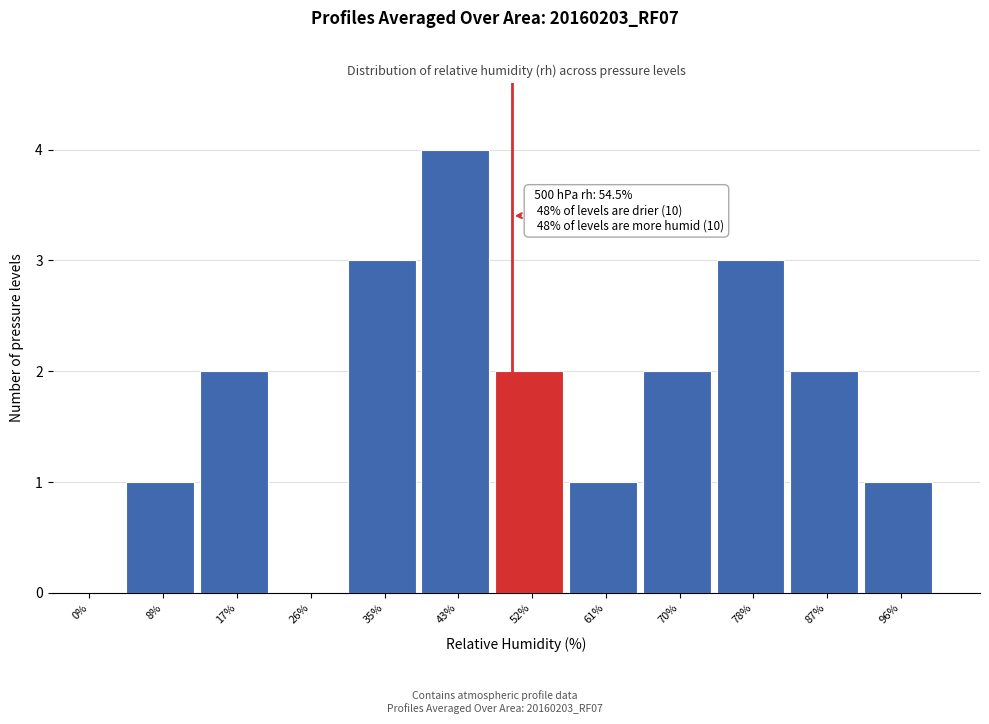

Reading left to right, transcribe all the data shown in this chart.

0%=0	8%=1	17%=2	26%=0	35%=3	43%=4	52%=2	61%=1	70%=2	78%=3	87%=2	96%=1